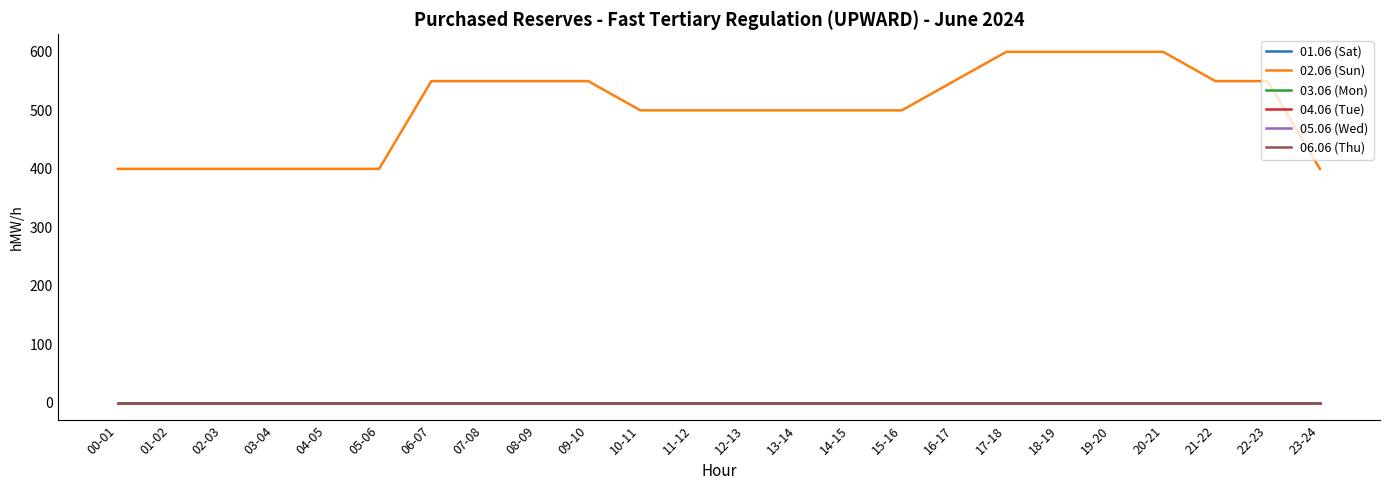

The 04.06 (Tue) series shows 0 at 05-06. True or false?

True